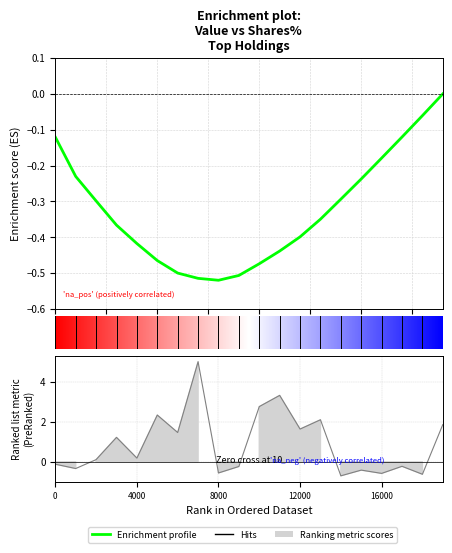

What is the sum of the values at 17 and 0.0?

-0.2